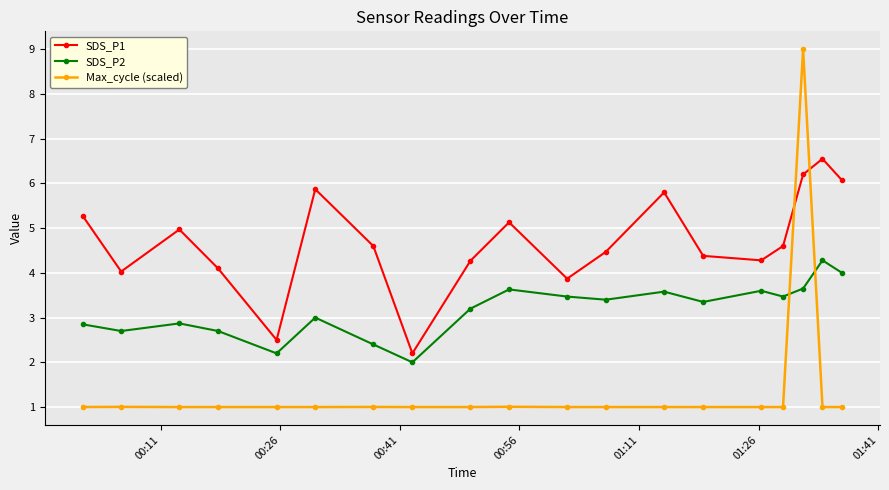

What is the value of the Max_cycle (scaled) point at the 8th from the left?

1.0